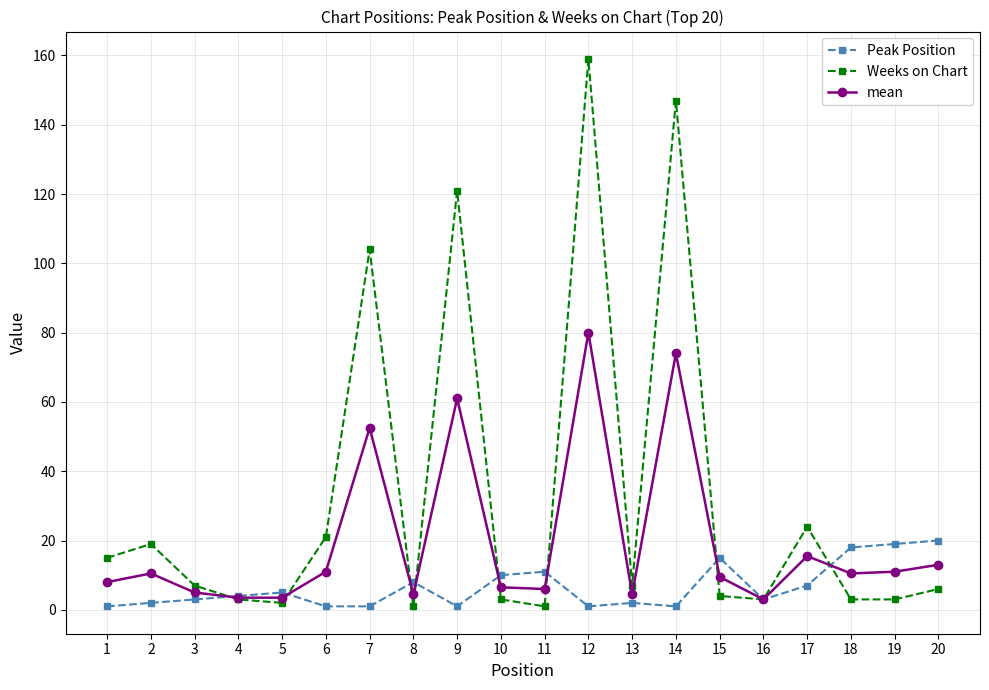

What is the value of the Peak Position point at the 12th from the left?

1.0